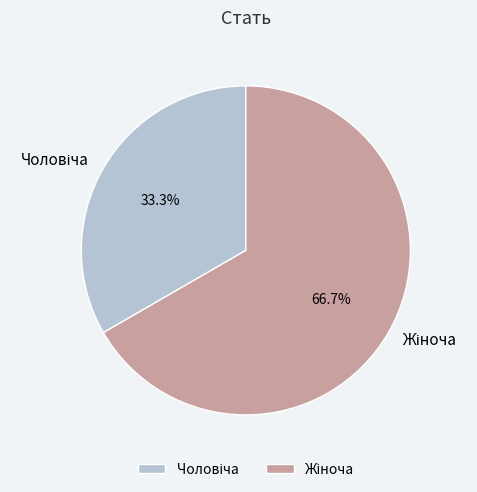

Count the number of slices in the pie.

2